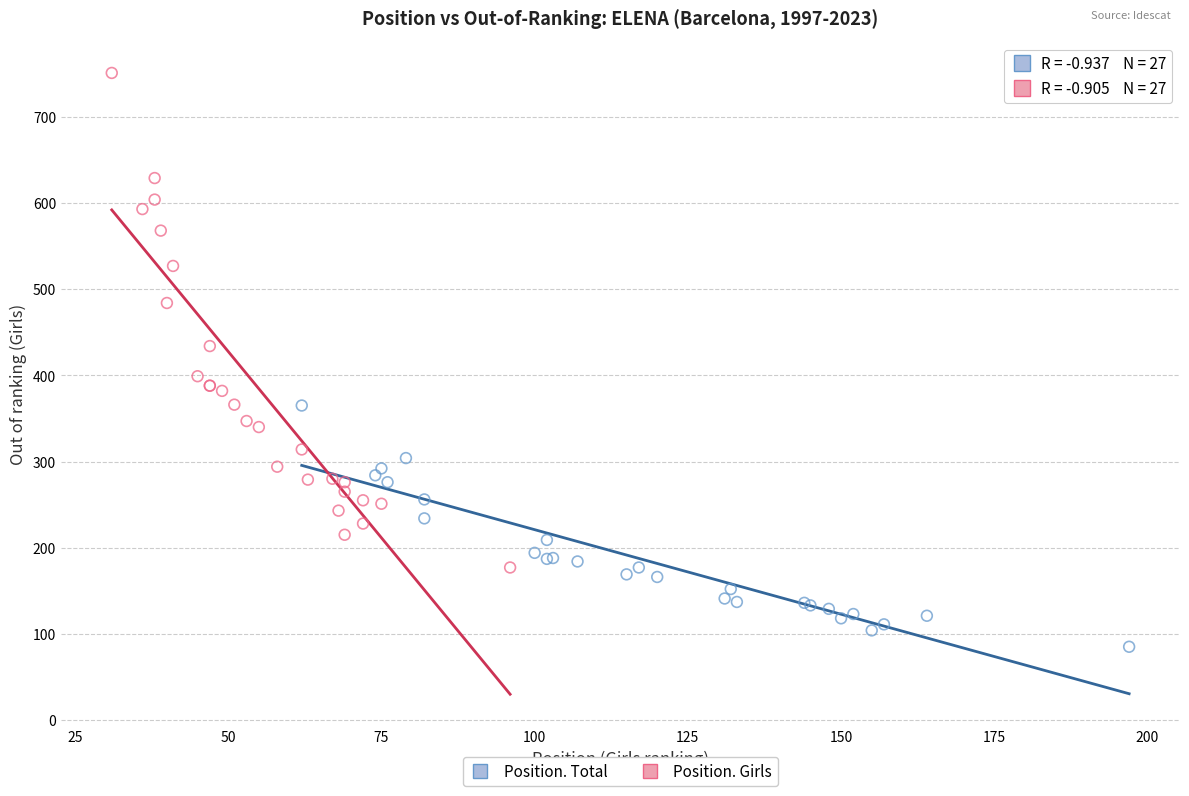

Which series reaches the minimum Y coordinate?

Position. Total